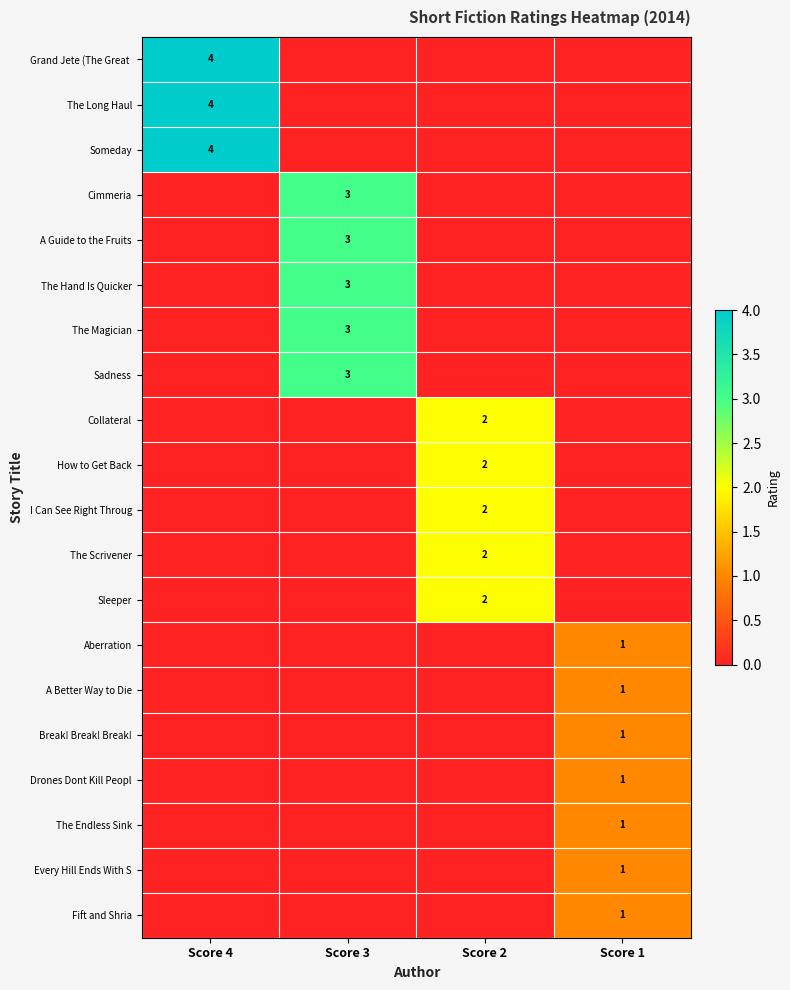

The value of Break! Break! Break! at Score 2 is 0. True or false?

False